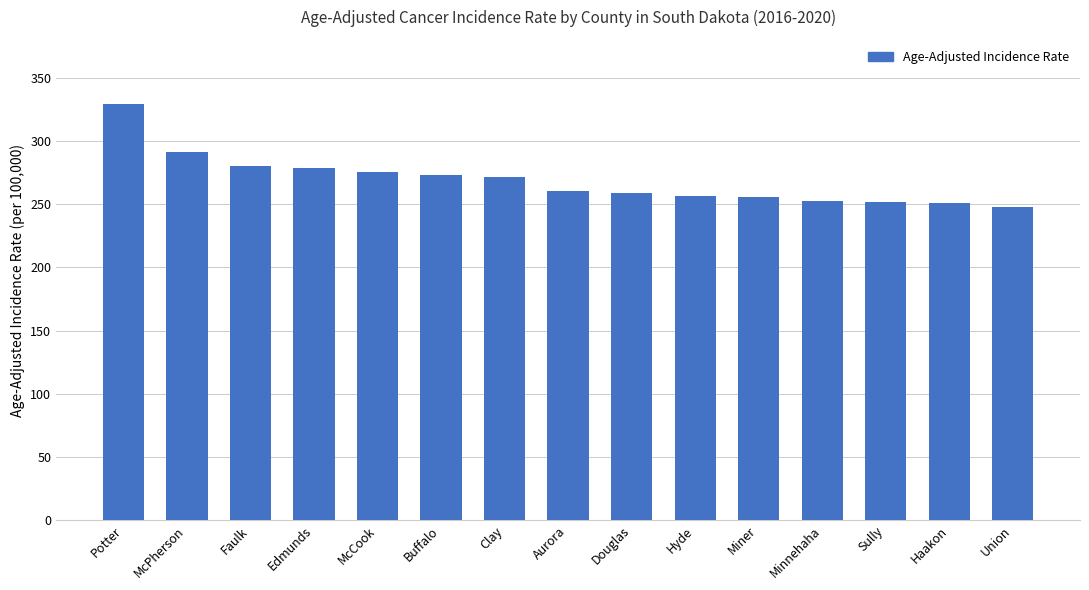

What is the difference between the second highest and second lowest values?

40.5